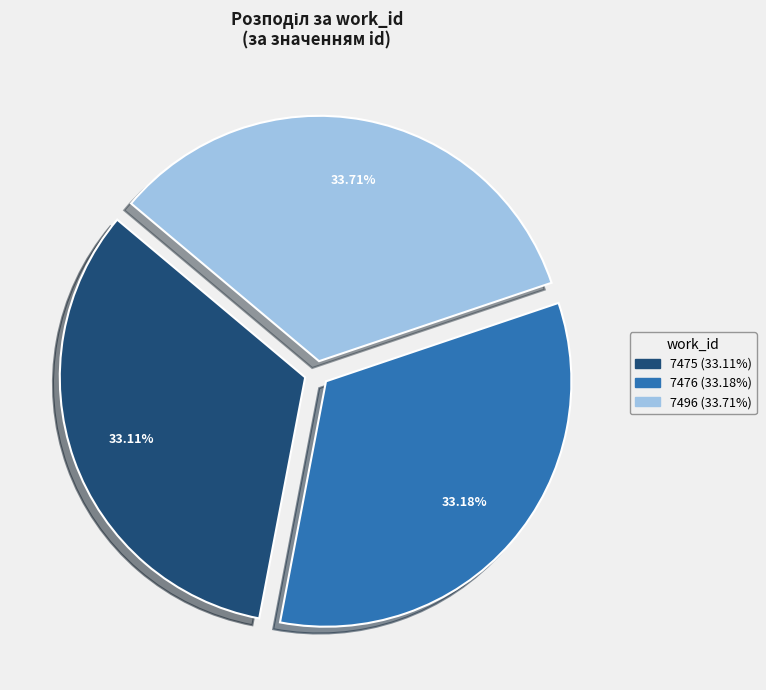

What percentage is the 7476 slice, to the nearest percent?

33%